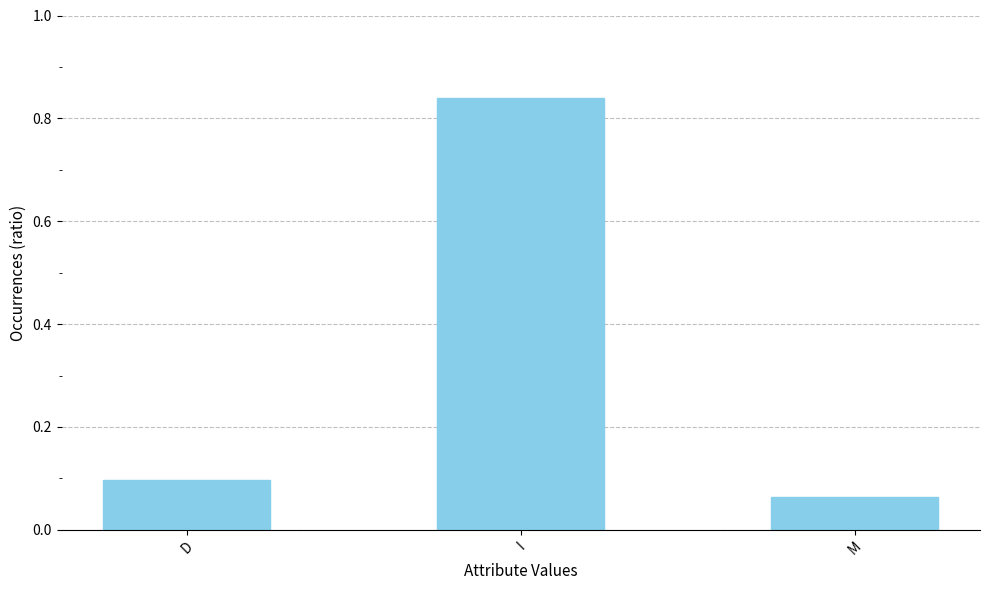

The value at M is 0.1. True or false?

True